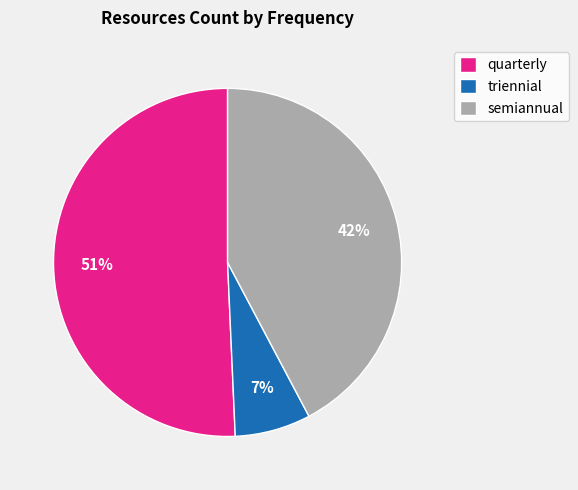

Rank the categories by value from lowest to highest.

triennial, semiannual, quarterly